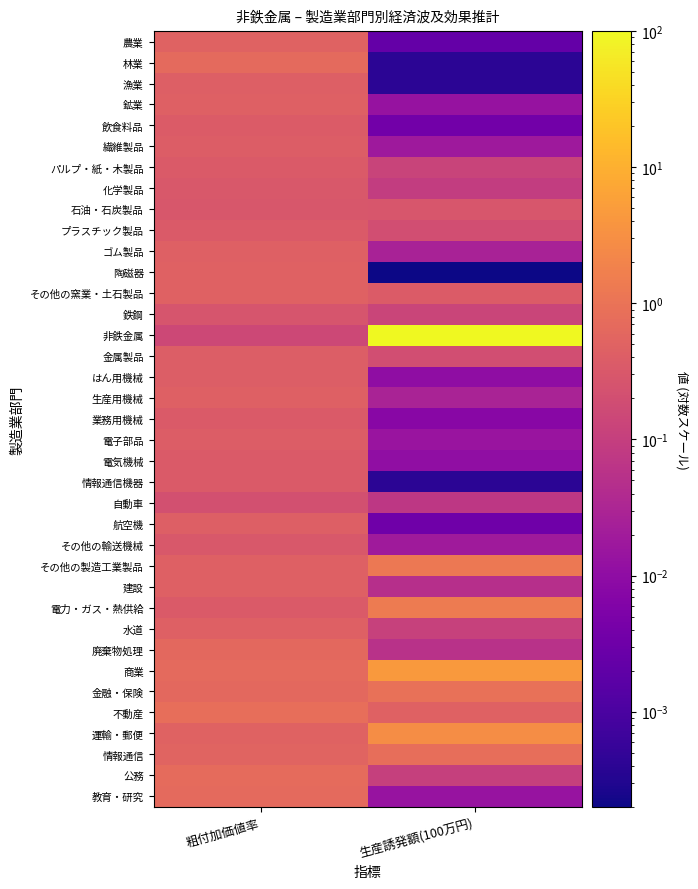

List the series in order of their peak value, lowest first.

自動車, 鉄鋼, 石油・石炭製品, 化学製品, その他の輸送機械, プラスチック製品, 情報通信機器, 電気機械, パルプ・紙・木製品, 業務用機械, 飲食料品, 電子部品, 繊維製品, 金属製品, はん用機械, 漁業, 航空機, 鉱業, 建設, 生産用機械, 水道, ゴム製品, 陶磁器, その他の窯業・土石製品, 農業, 廃棄物処理, 林業, 教育・研究, 公務, 不動産, 情報通信, 金融・保険, その他の製造工業製品, 電力・ガス・熱供給, 運輸・郵便, 商業, 非鉄金属